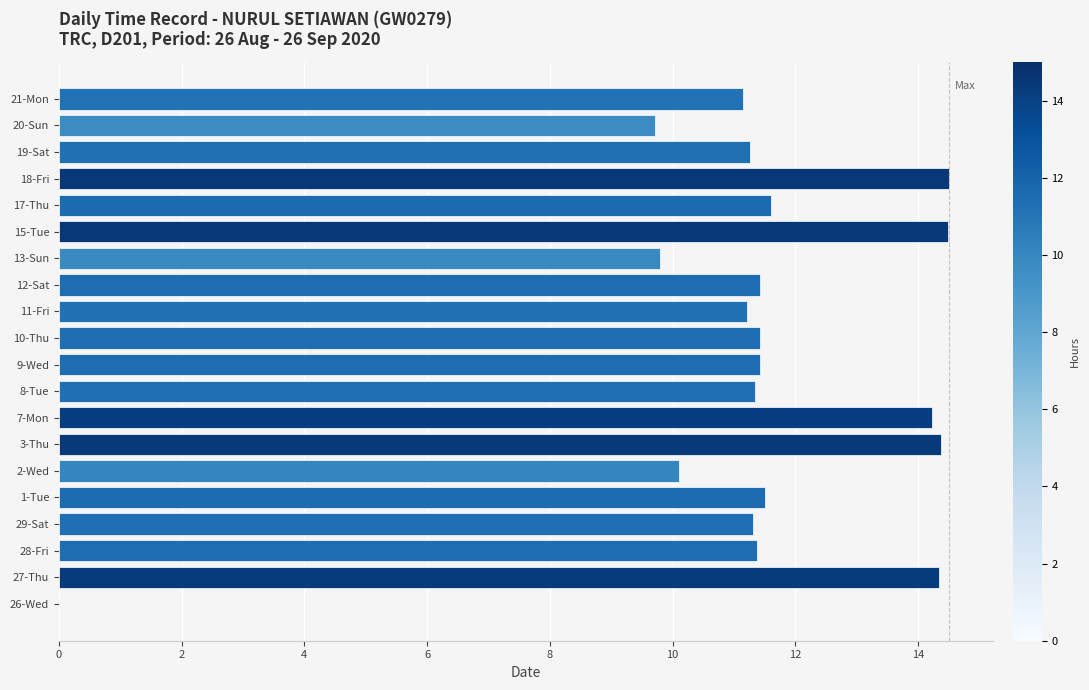

What is the maximum value shown in the chart?

14.5